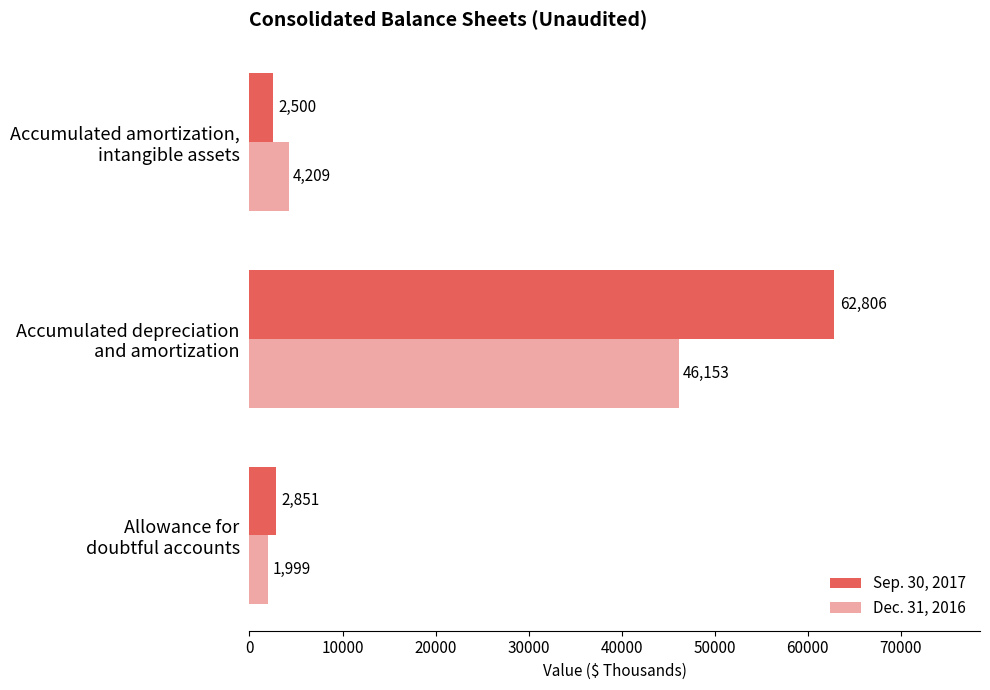

Which series has the widest spread of values?

Sep. 30, 2017